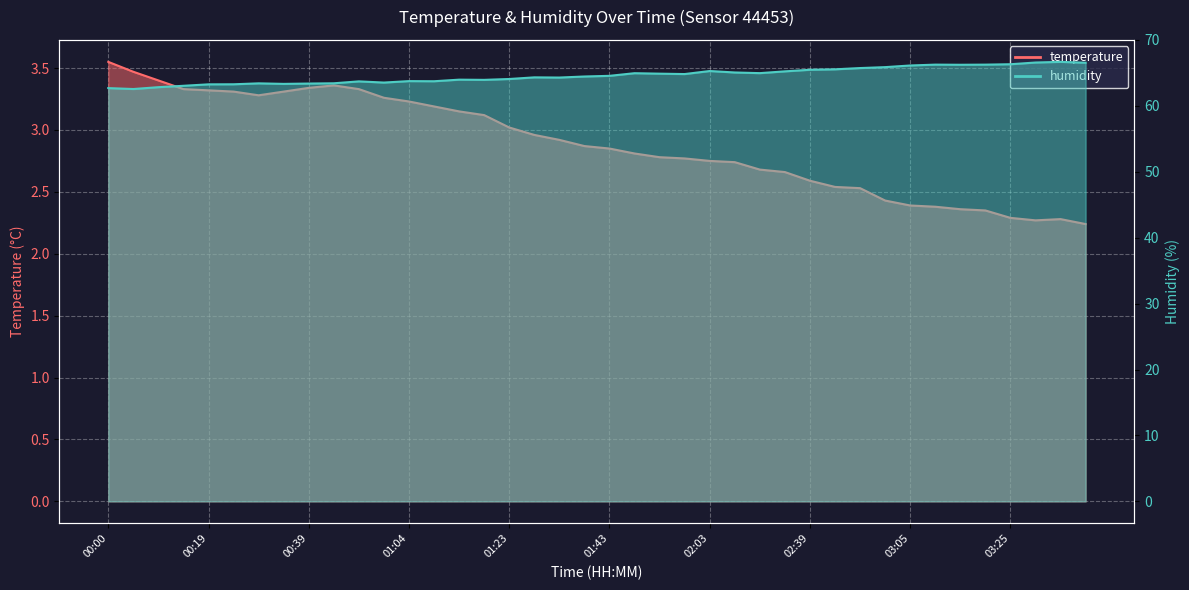

The value of temperature at 03:10 is 2.4. True or false?

True